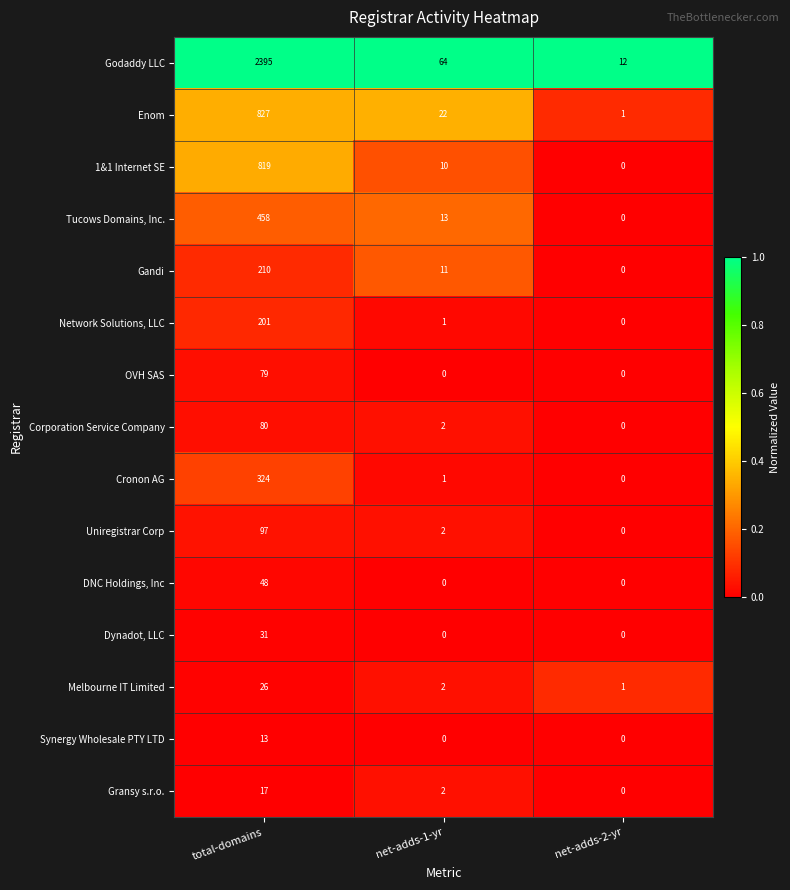

At total-domains, list the series in order from smallest to largest.

Synergy Wholesale PTY LTD, Gransy s.r.o., Melbourne IT Limited, Dynadot, LLC, DNC Holdings, Inc, OVH SAS, Corporation Service Company, Uniregistrar Corp, Network Solutions, LLC, Gandi, Cronon AG, Tucows Domains, Inc., 1&1 Internet SE, Enom, Godaddy LLC